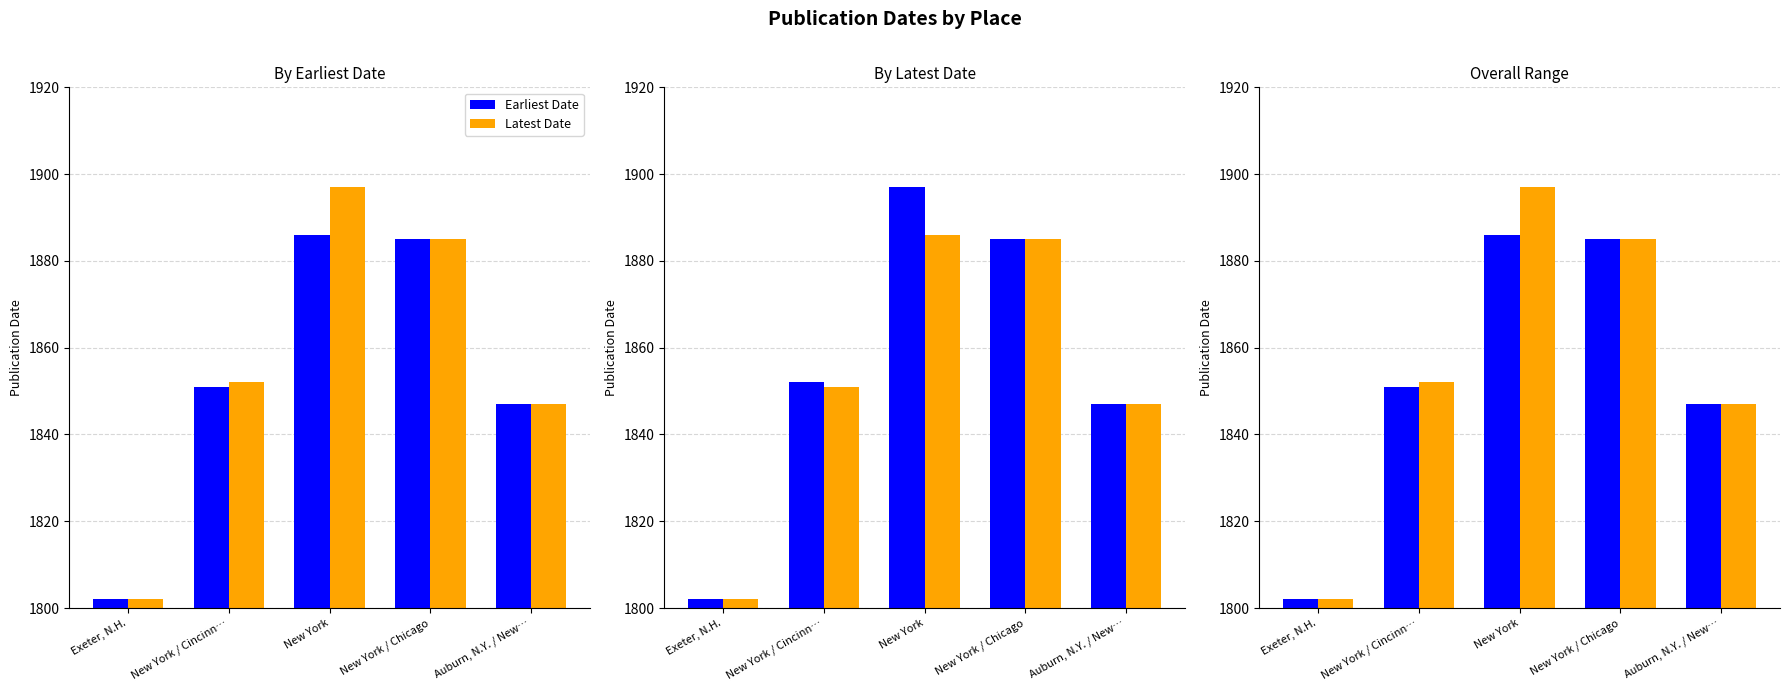

What is the value of the Earliest Date bar at the 2nd from the left?

1851